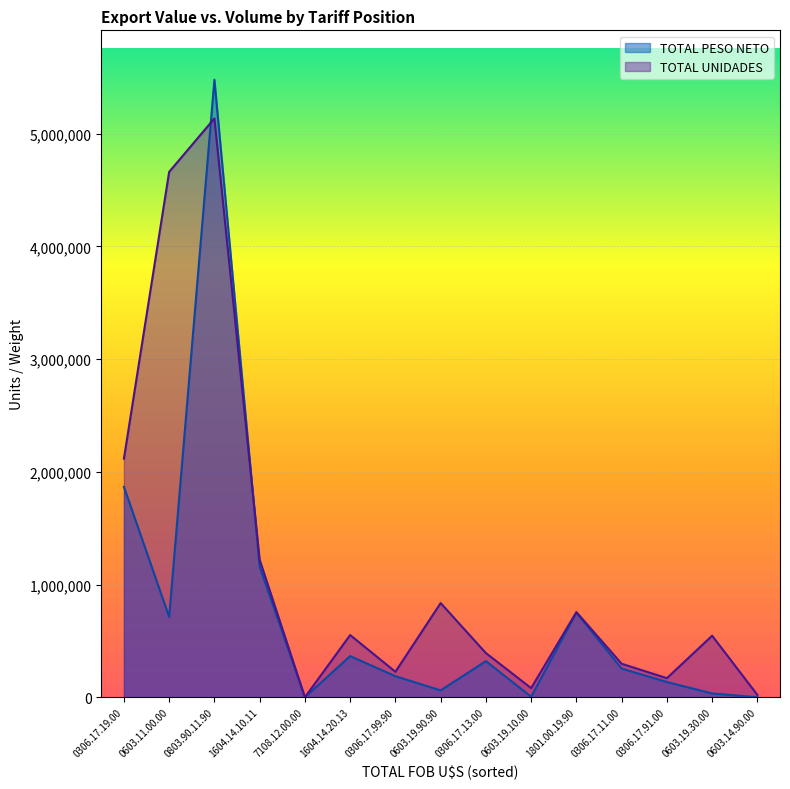

Rank the series by their maximum value, from highest to lowest.

TOTAL PESO NETO, TOTAL UNIDADES